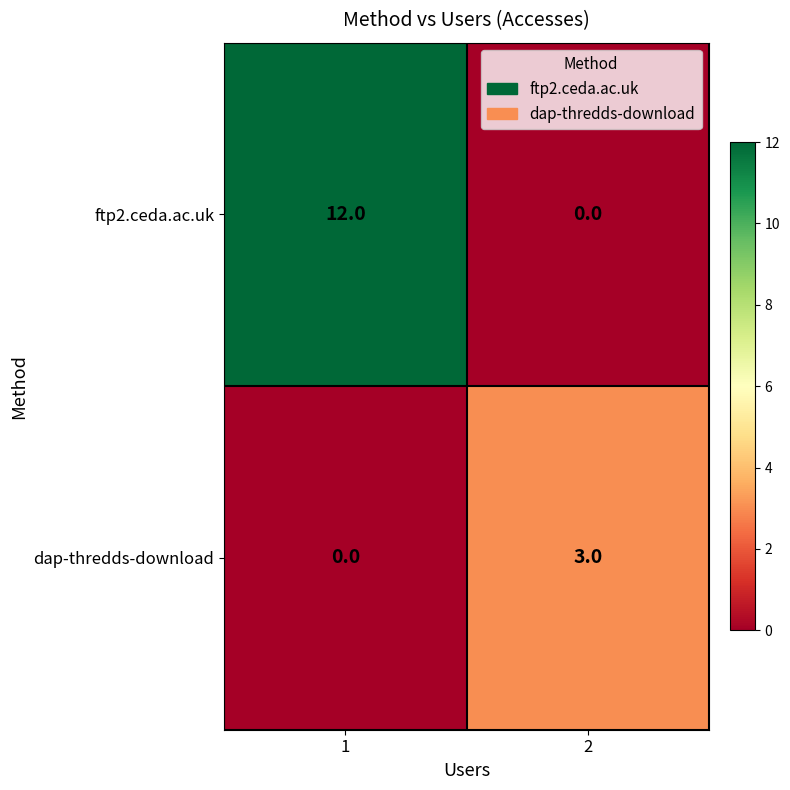

How many series are shown in this chart?

2